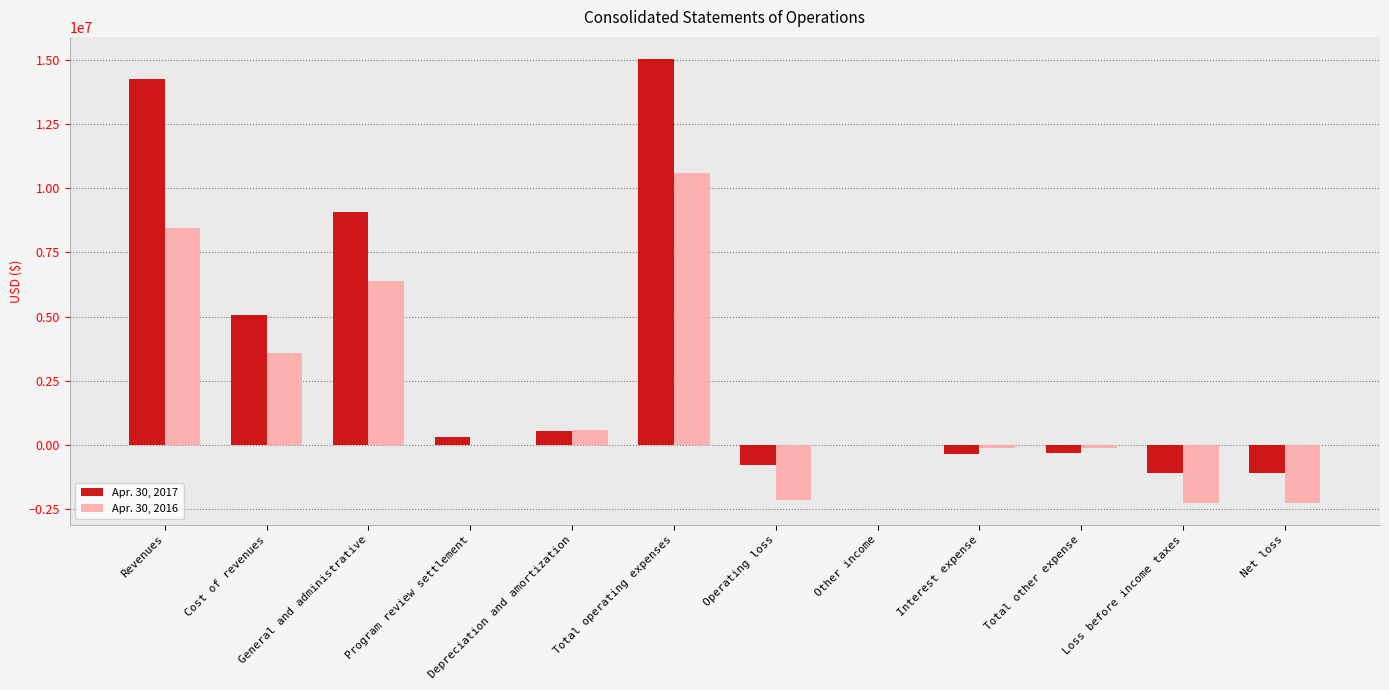

Are the bars horizontal?

No